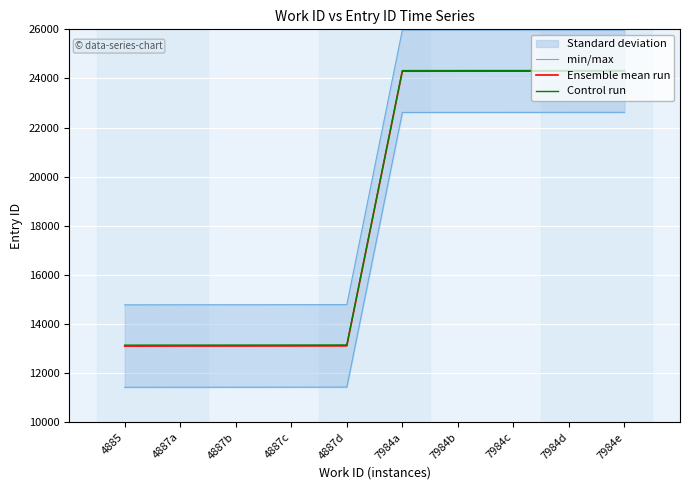

The Control run series shows 7325.9 at 7984d. True or false?

False